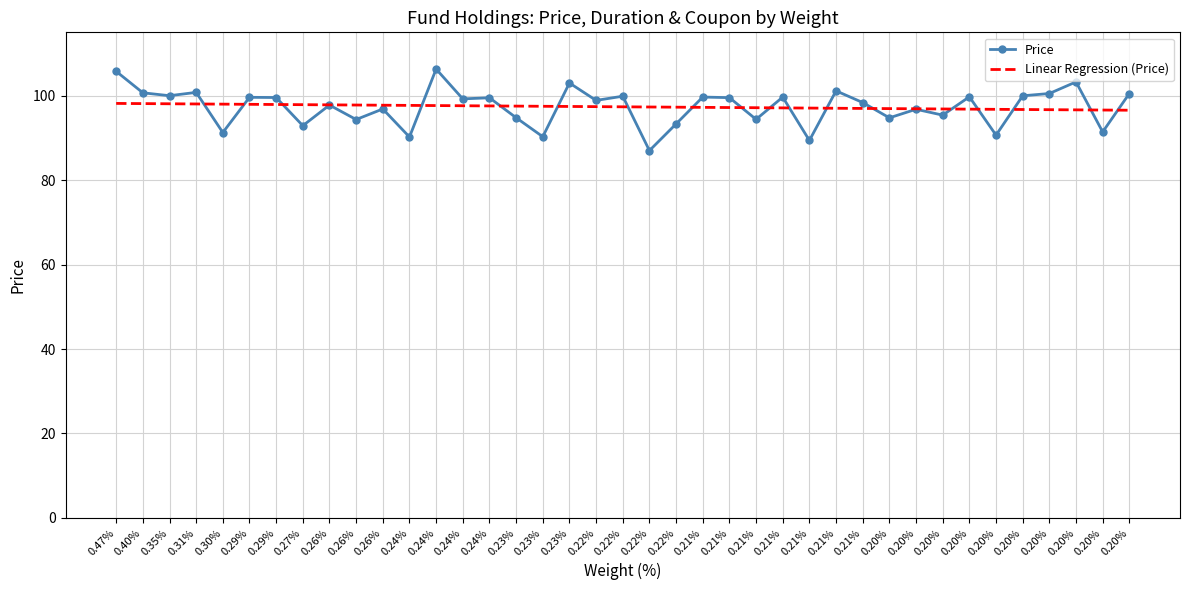

What is the difference between the Linear Regression (Price) values at 0.20% and 0.21%?

0.5